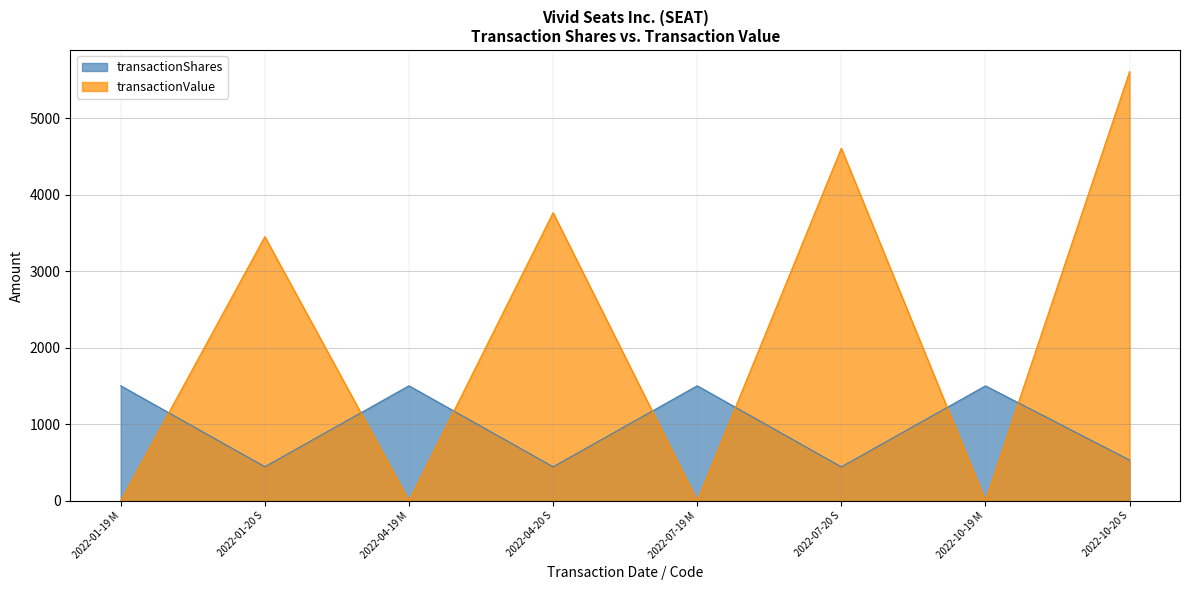

Reading right to left, list all the values displayed in this chart.

transactionShares: 2022-10-20 S=534	2022-10-19 M=1503	2022-07-20 S=445	2022-07-19 M=1504	2022-04-20 S=446	2022-04-19 M=1504	2022-01-20 S=447	2022-01-19 M=1504
transactionValue: 2022-10-20 S=5606	2022-10-19 M=0	2022-07-20 S=4606	2022-07-19 M=0	2022-04-20 S=3764	2022-04-19 M=0	2022-01-20 S=3451	2022-01-19 M=0